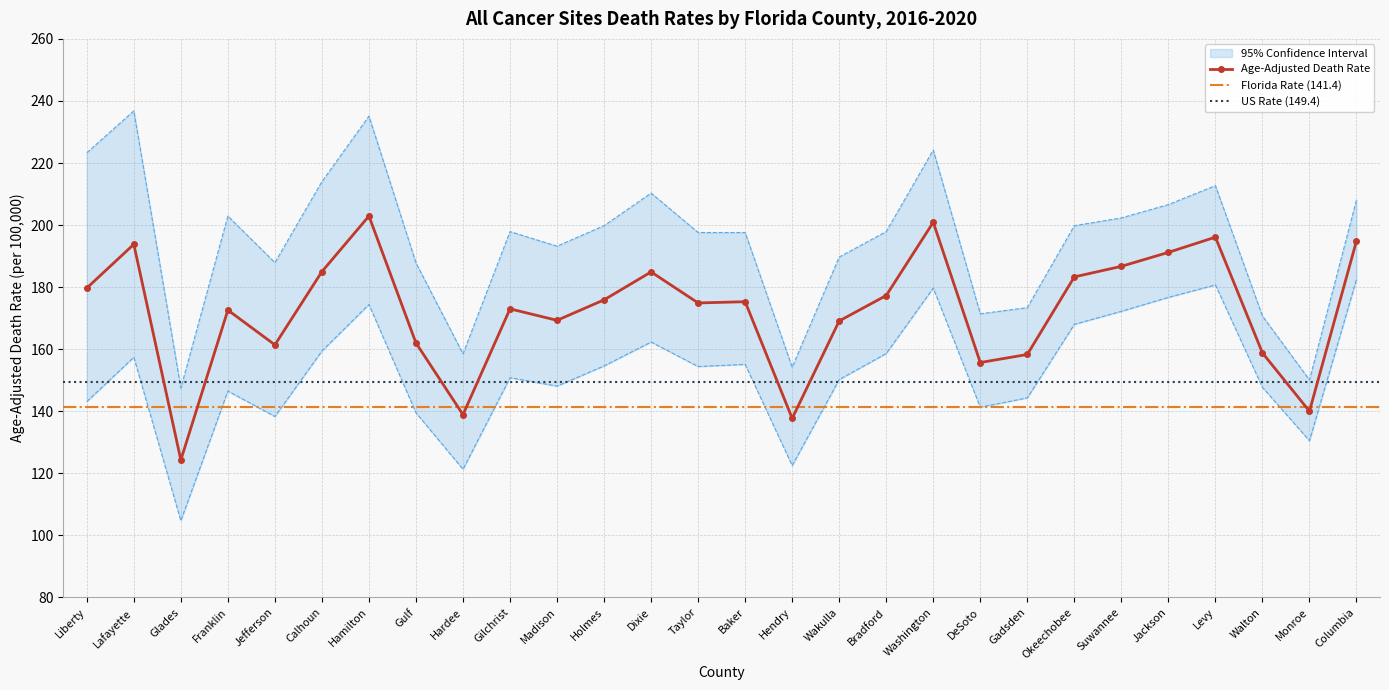

How many lines are shown in the chart?

3